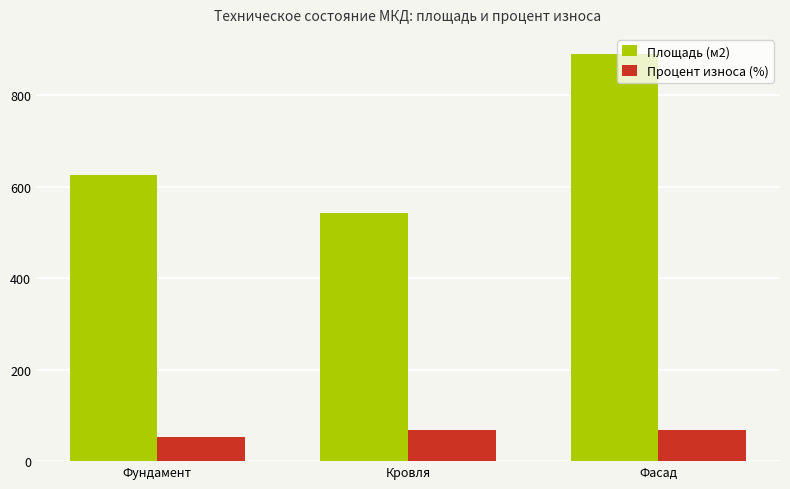

At which category is the sum across all series the highest?

Фасад